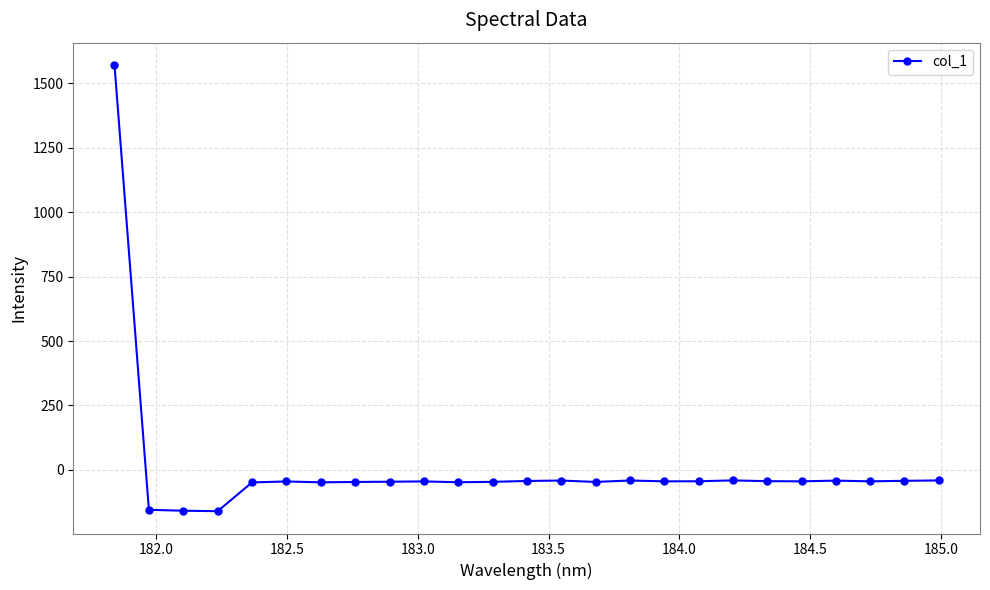

What is the average value?

6.3